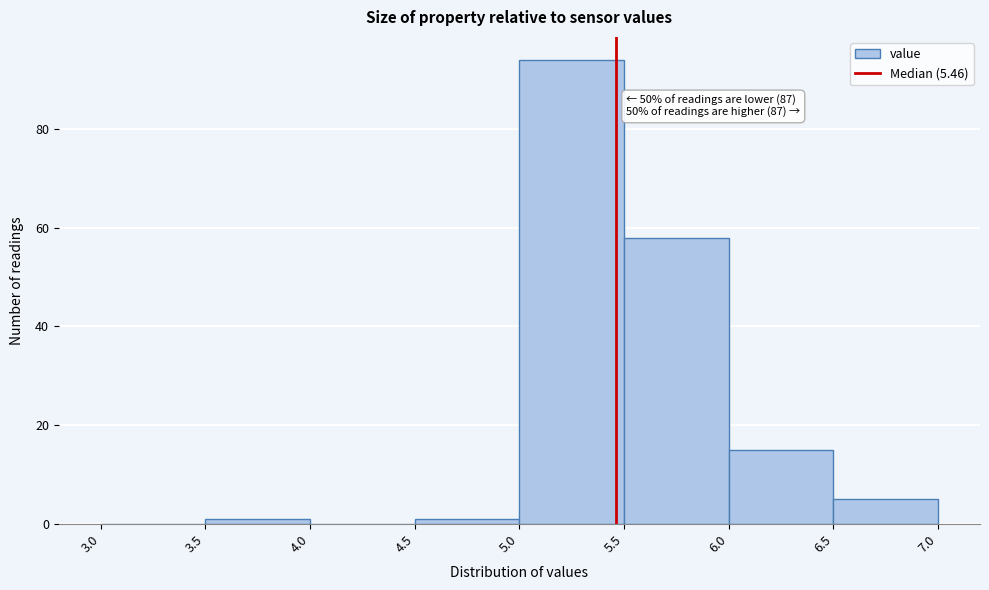

Which range on the x-axis has the tallest bar?

5.0 to 5.5